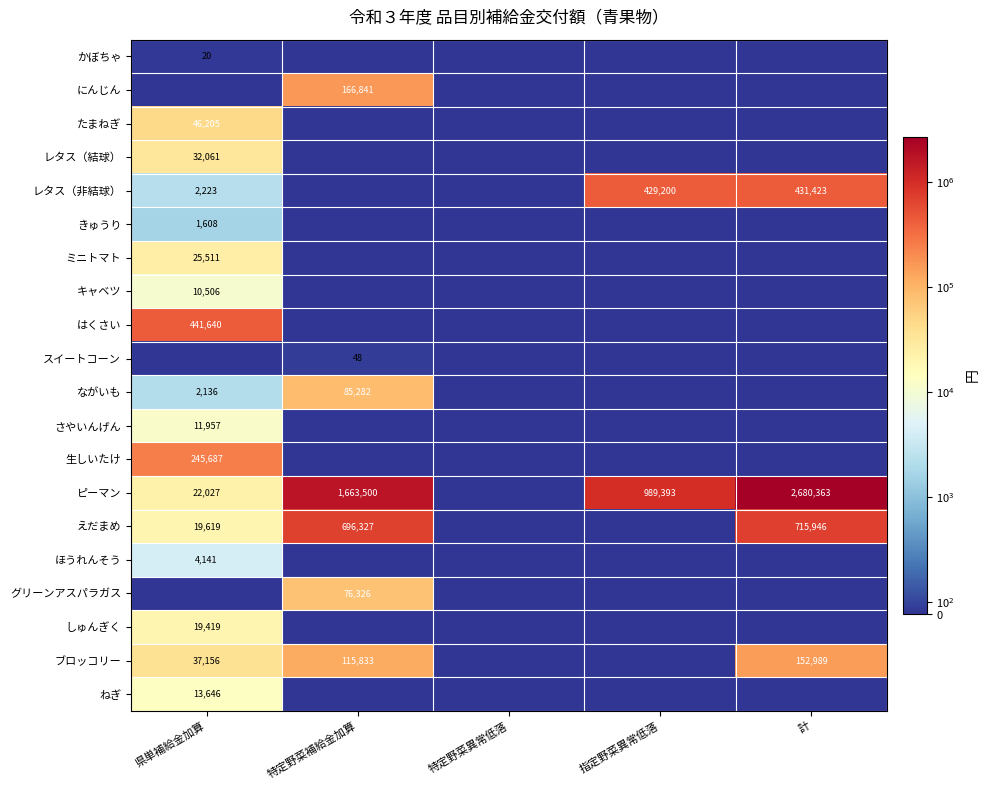

At which category is the sum across all series the highest?

計